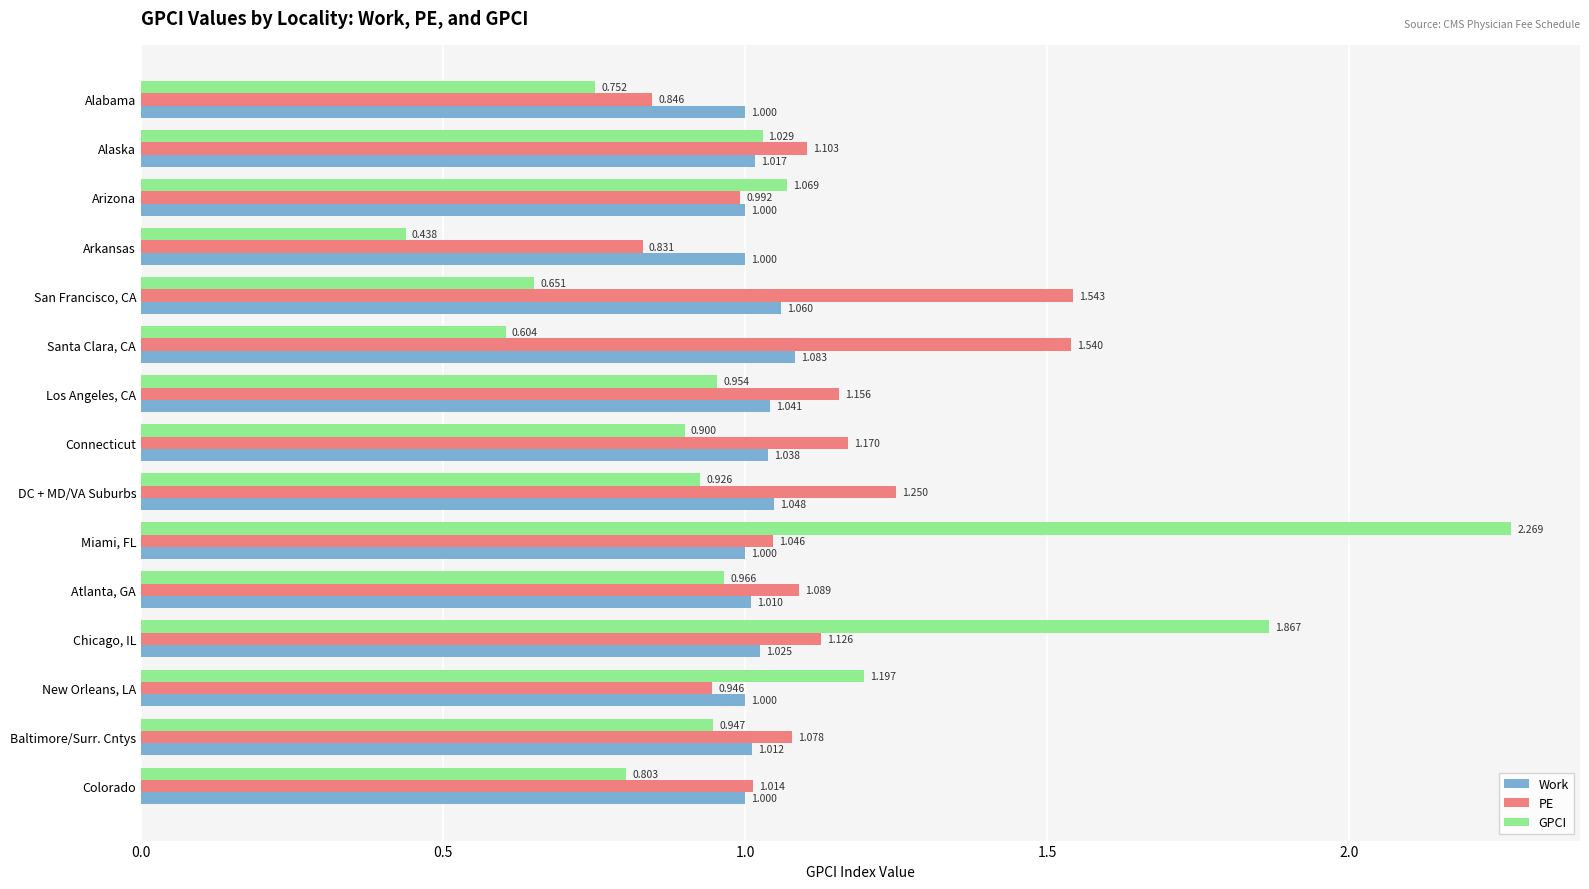

At which category does the chart reach its peak across all series?

Miami, FL